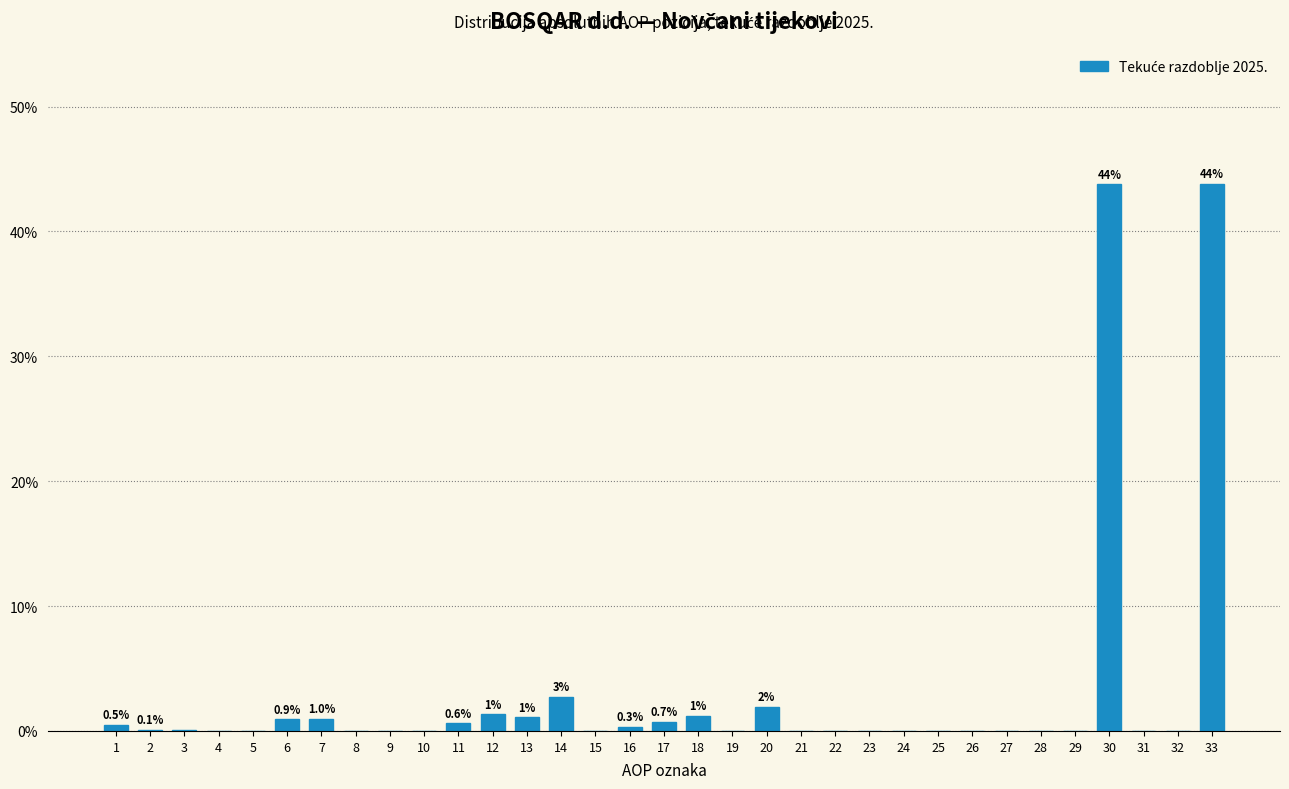

True or false: the data shows 0.3 at 16.

True